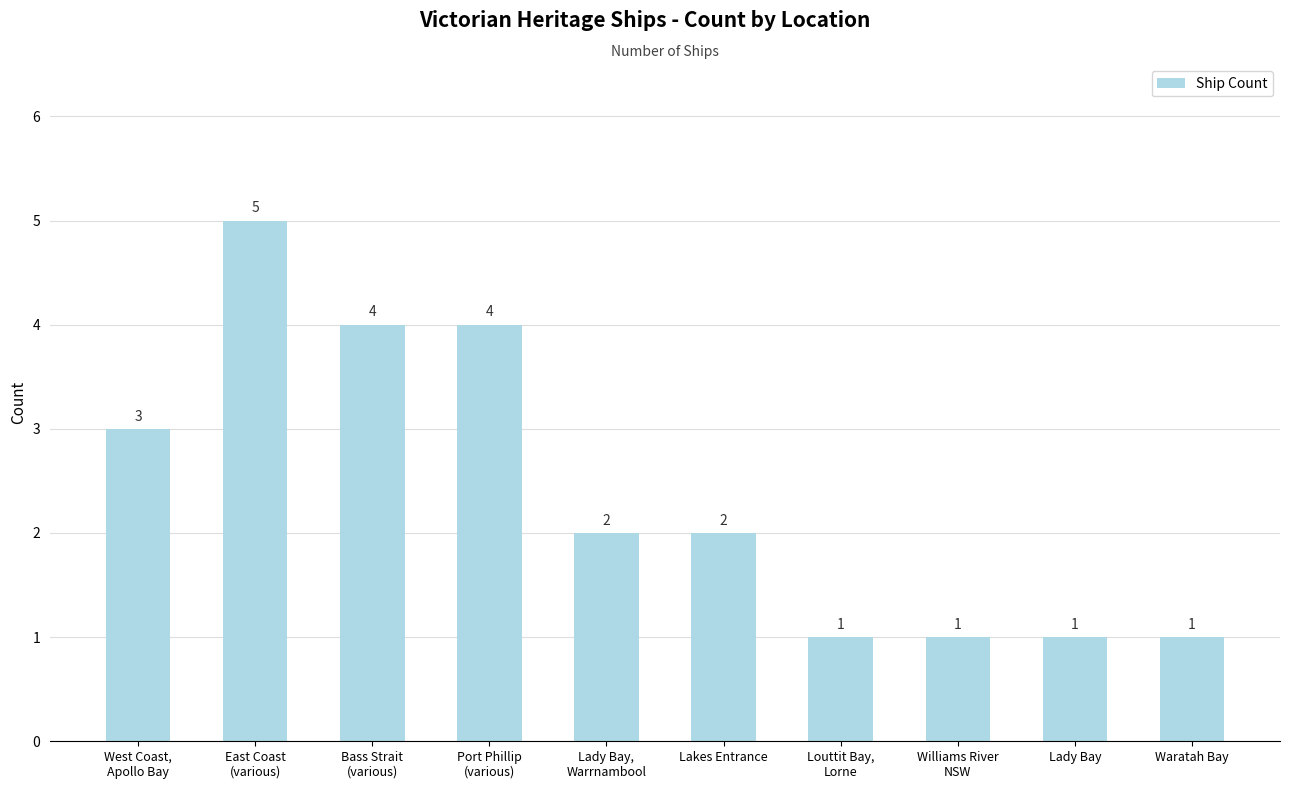

Reading left to right, extract all data points from this chart.

West Coast,
Apollo Bay=3	East Coast
(various)=5	Bass Strait
(various)=4	Port Phillip
(various)=4	Lady Bay,
Warrnambool=2	Lakes Entrance=2	Louttit Bay,
Lorne=1	Williams River
NSW=1	Lady Bay=1	Waratah Bay=1